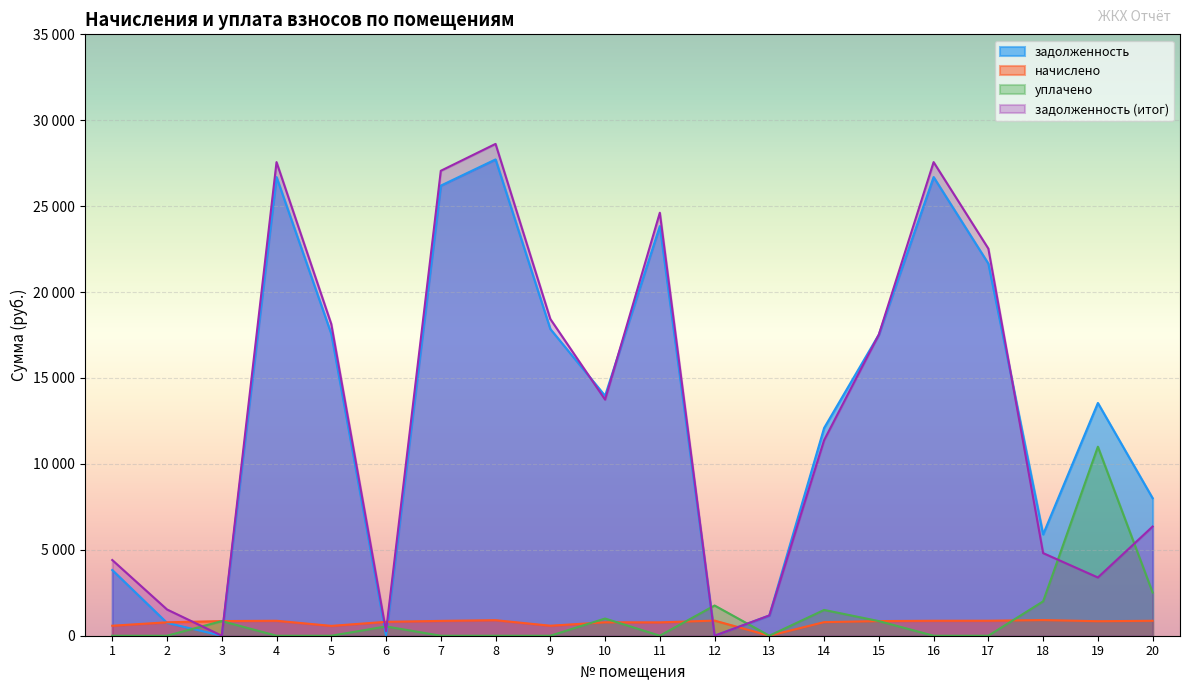

What is the total value across all series at 18?

13618.1